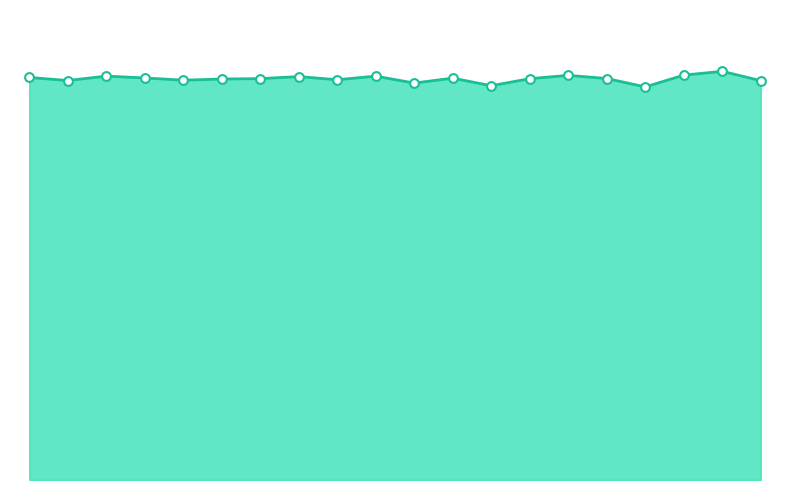

Approximately how many times larger is the value at 15.0 compared to 16?

1.0